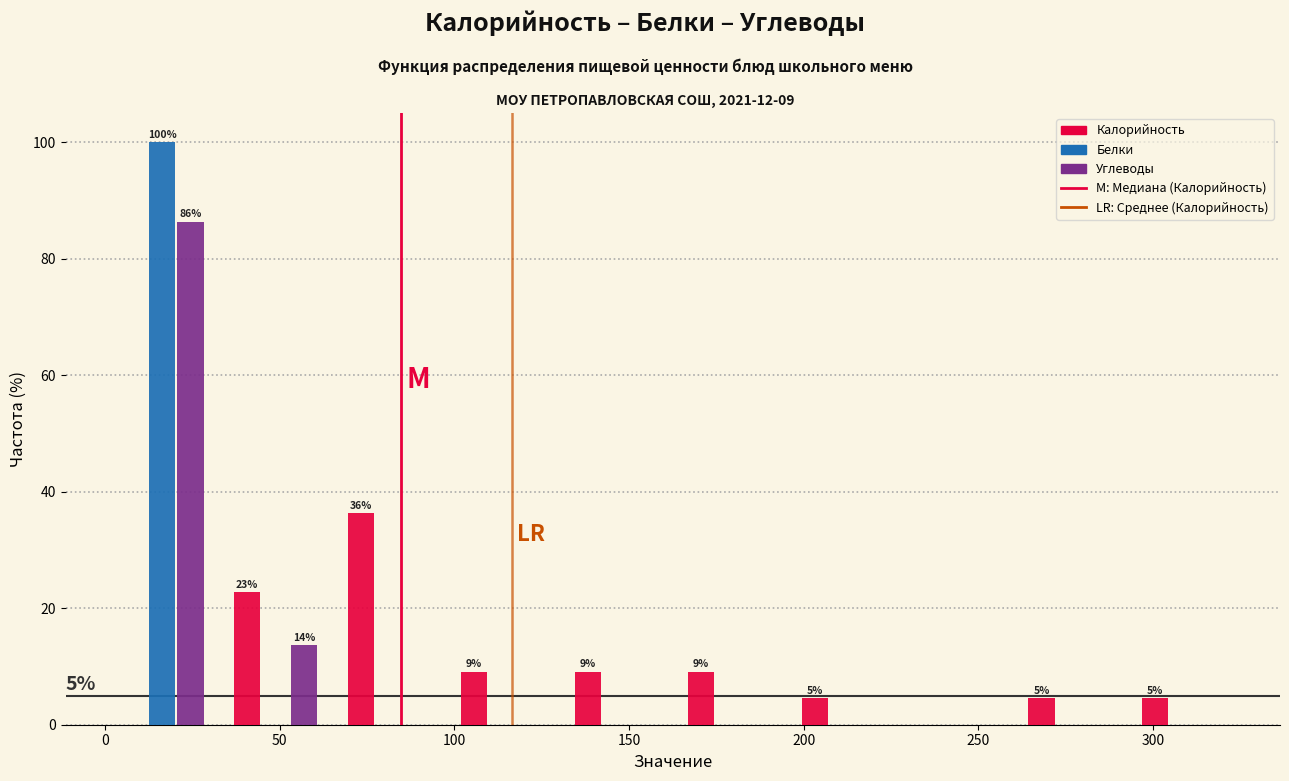

In the Калорийность series, which range on the x-axis has the tallest bar?

65 to 100